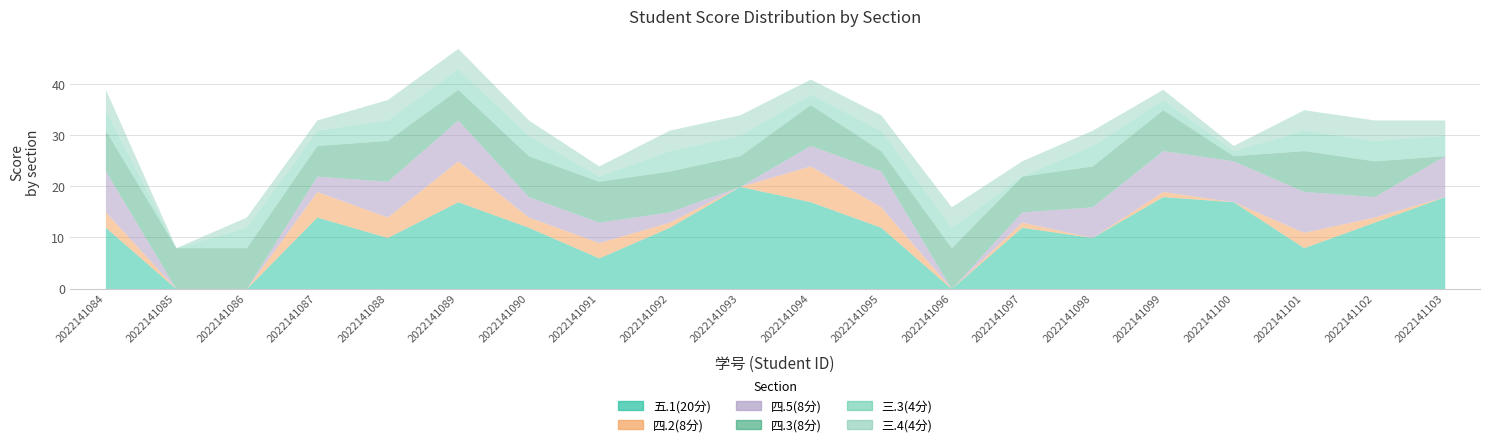

What is the greatest value displayed?

20